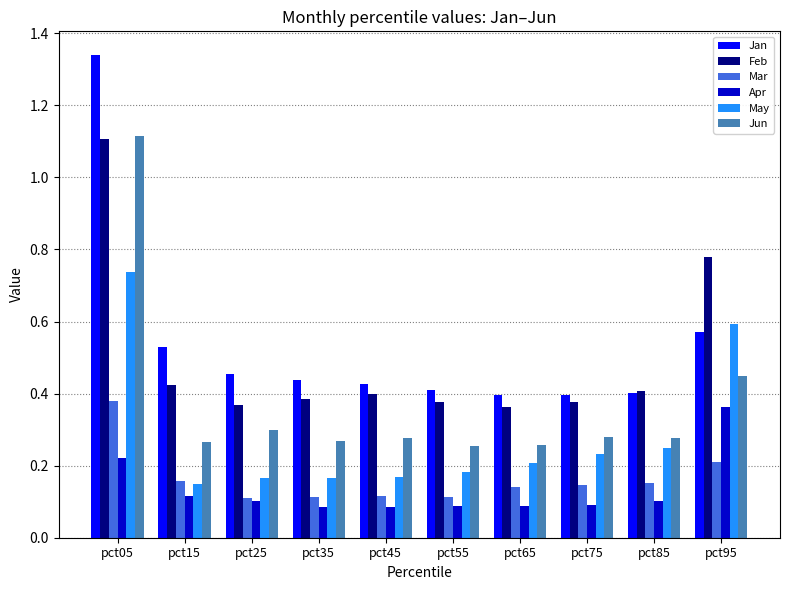

What is the total value across all series at pct25?

1.5